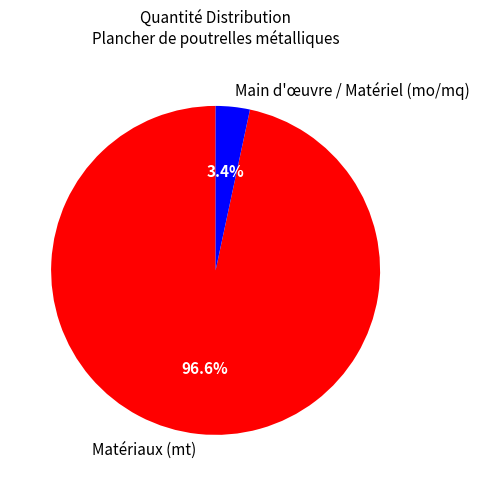

Which category has the smallest portion of the pie?

Main d'œuvre / Matériel (mo/mq)